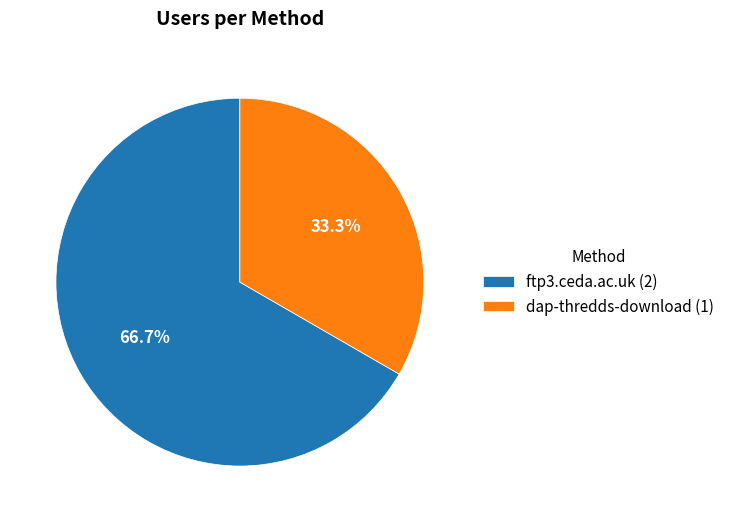

To the nearest percent, what is the difference between the dap-thredds-download and ftp3.ceda.ac.uk slice percentages?

33%